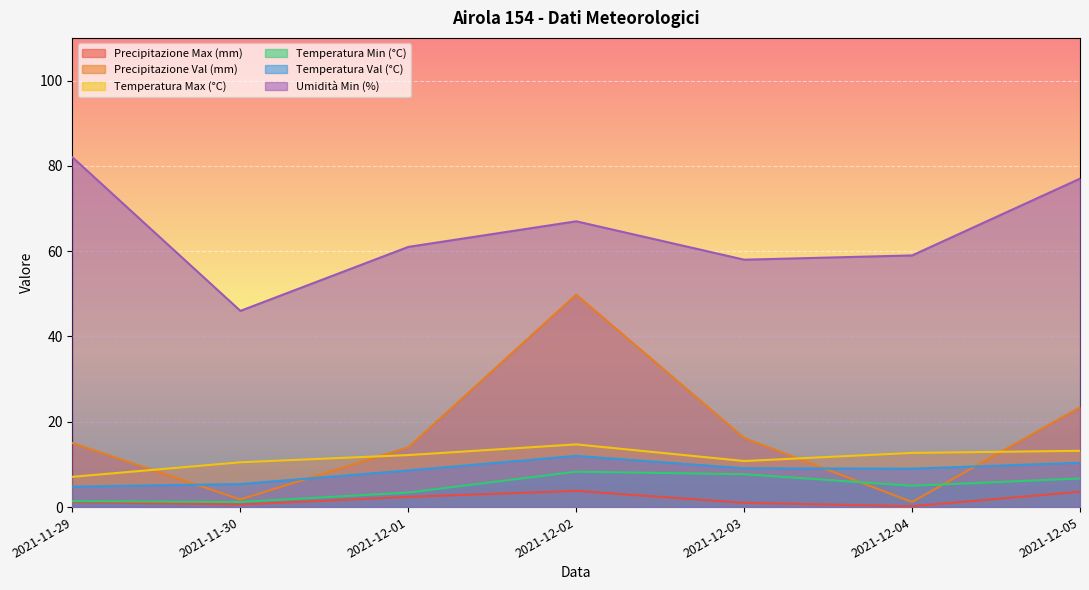

At how many categories does at least one series exceed 47?

6